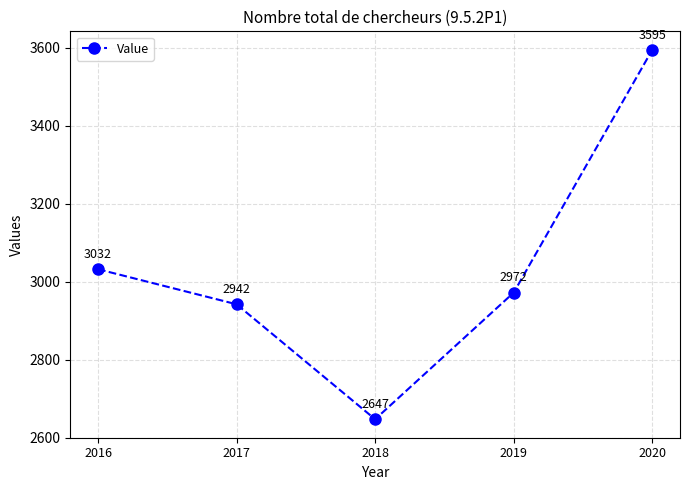

What is the approximate value at 2018?

2647